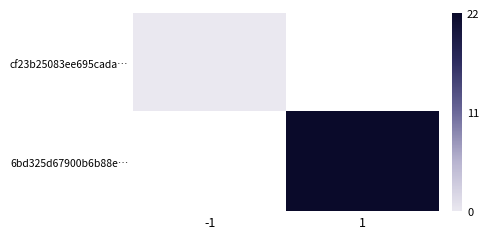

Which category has the highest value in the 6bd325d67900b6b88e… series?

-1